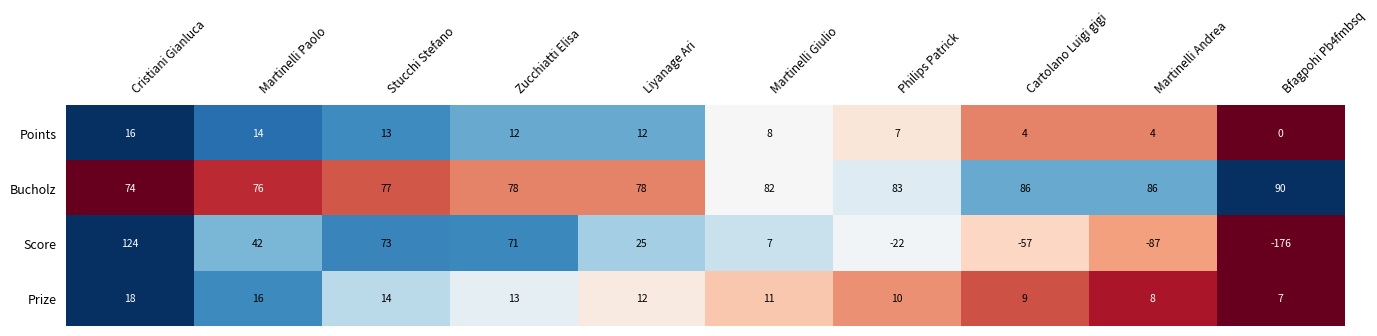

At how many categories does at least one series exceed 0?

10